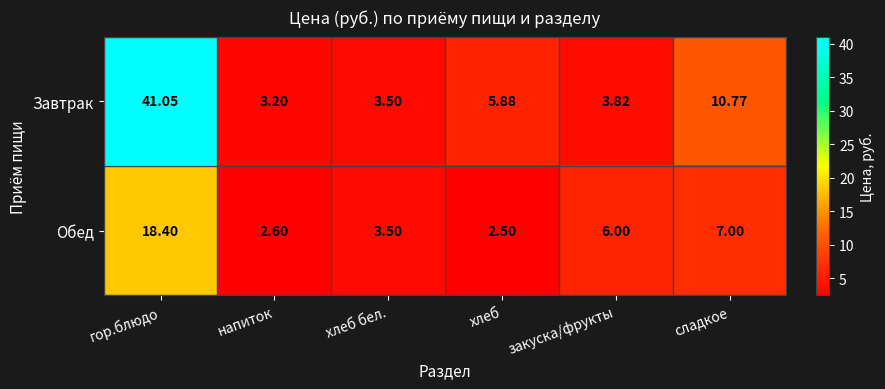

At how many categories does at least one series exceed 27?

1